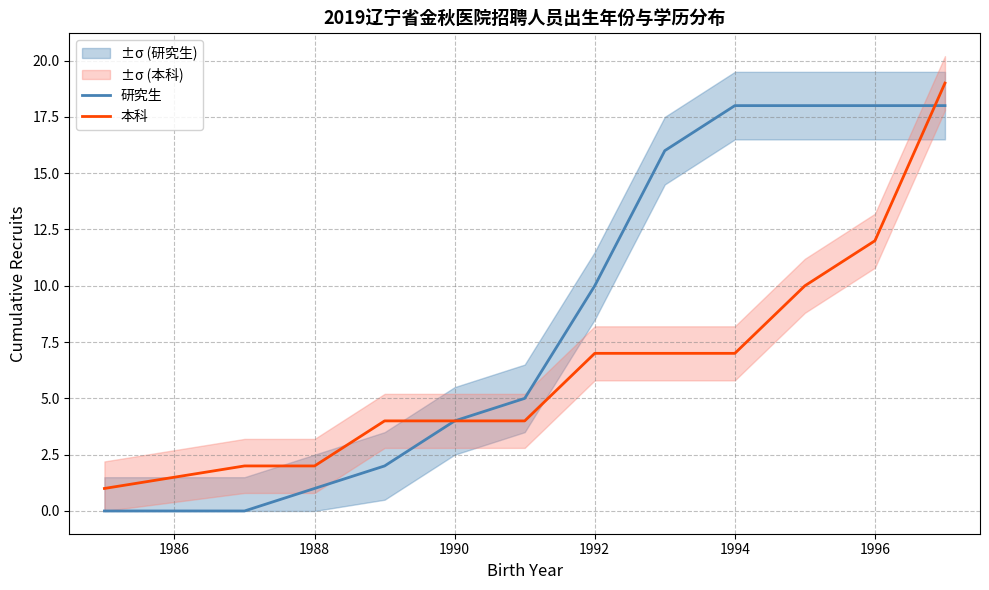

True or false: 研究生 has more than 0 points higher than both neighbors.

False